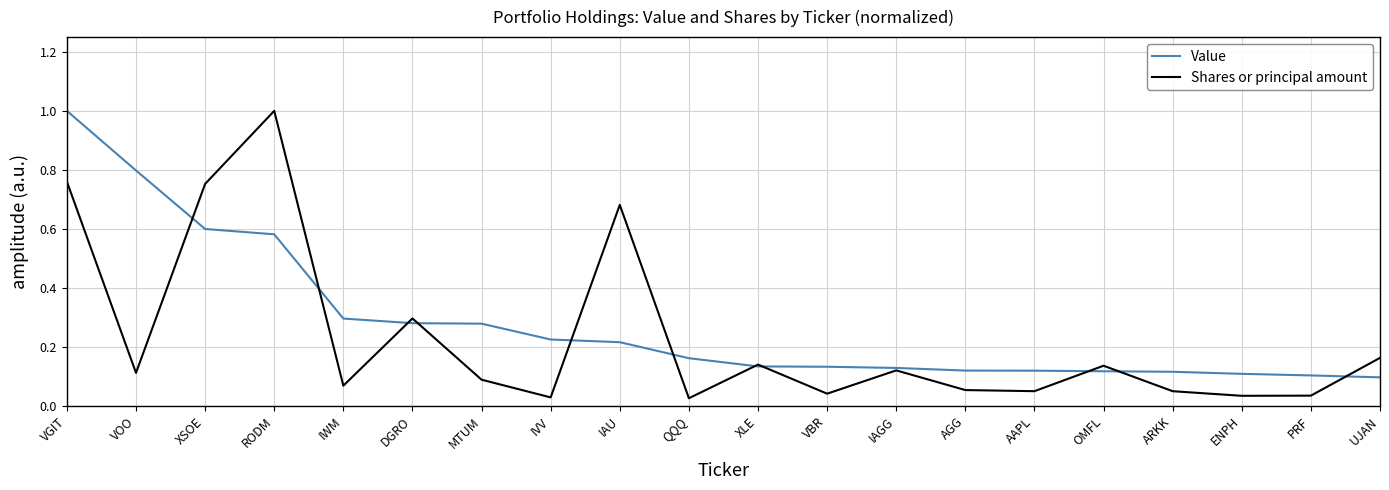

Which series has the largest range (max minus min)?

Shares or principal amount